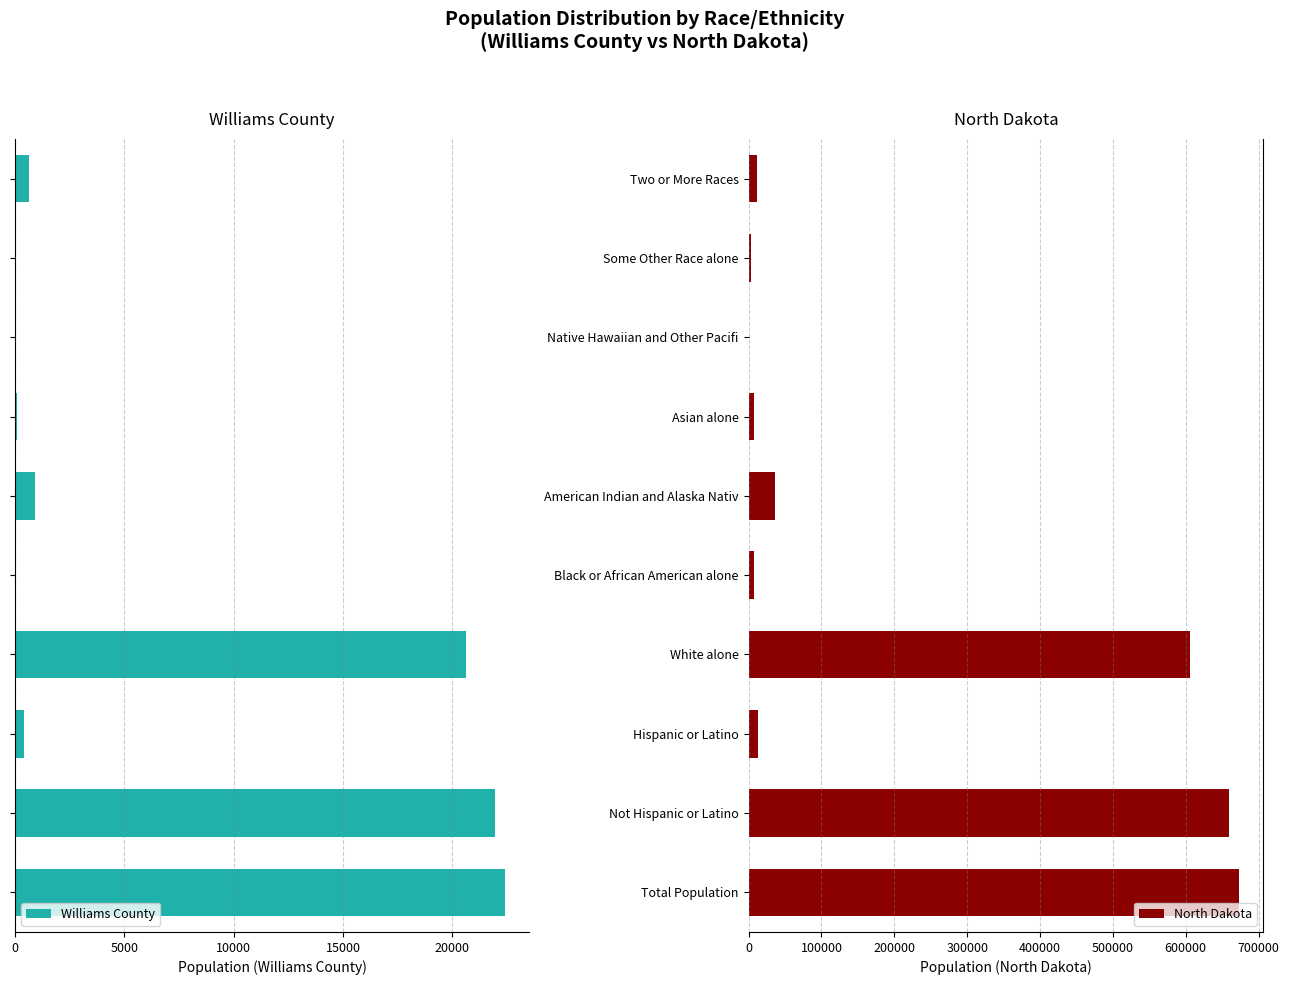

What is the highest value of the Williams County series?

22398